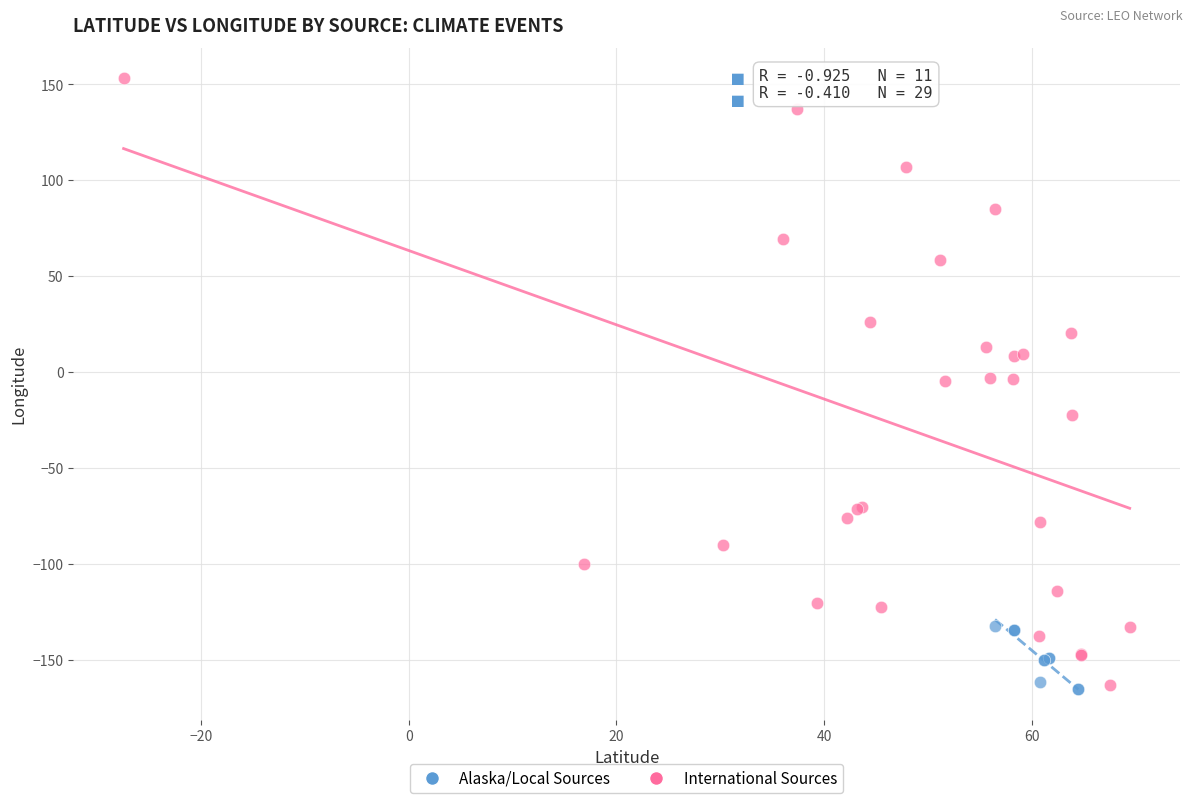

Which series has the widest spread of Y values?

International Sources